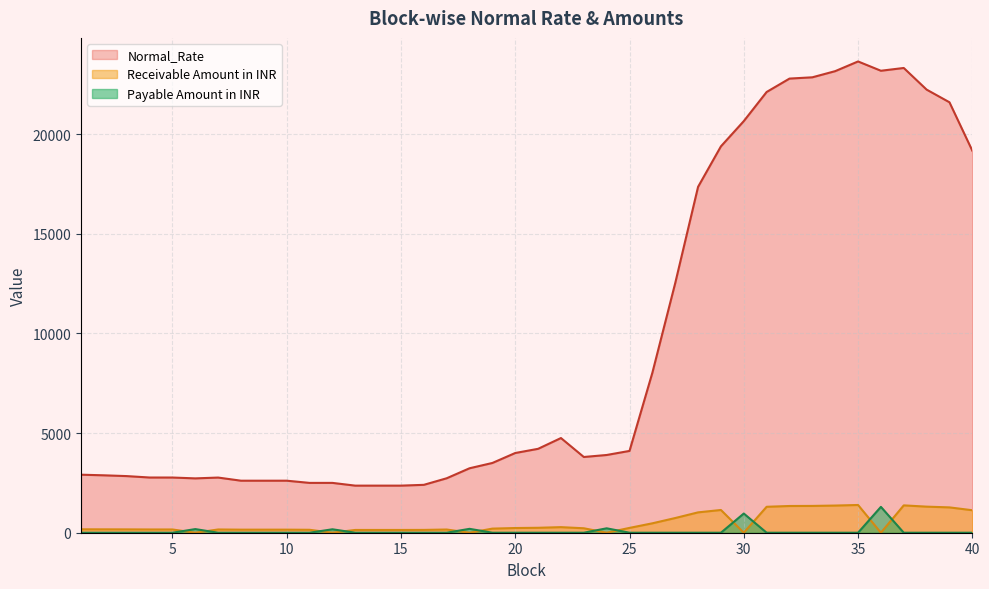

What are all the series names shown in the legend?

Normal_Rate, Receivable Amount in INR, Payable Amount in INR